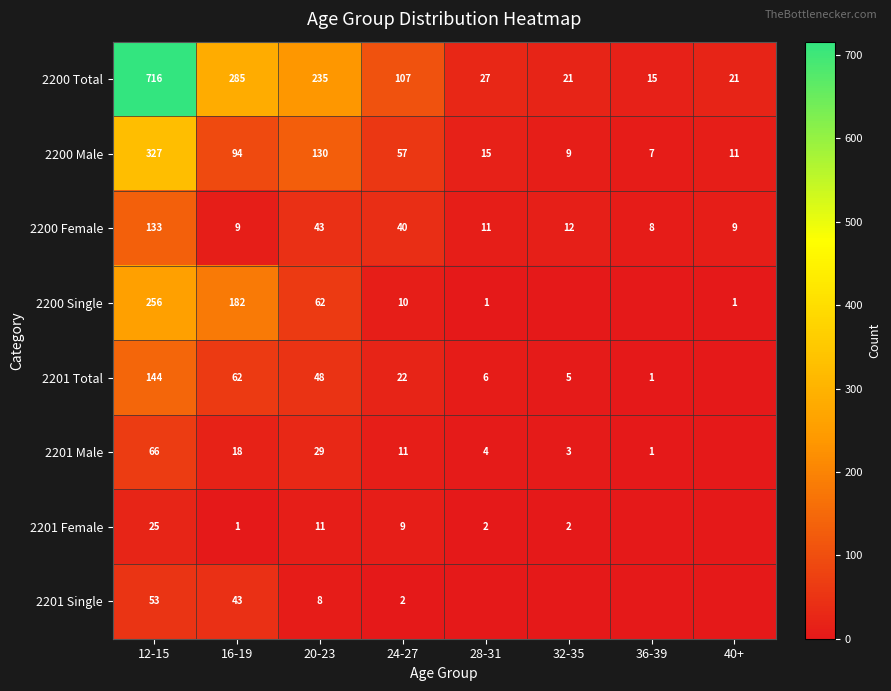

At which label does 2200 Total reach its peak?

12-15